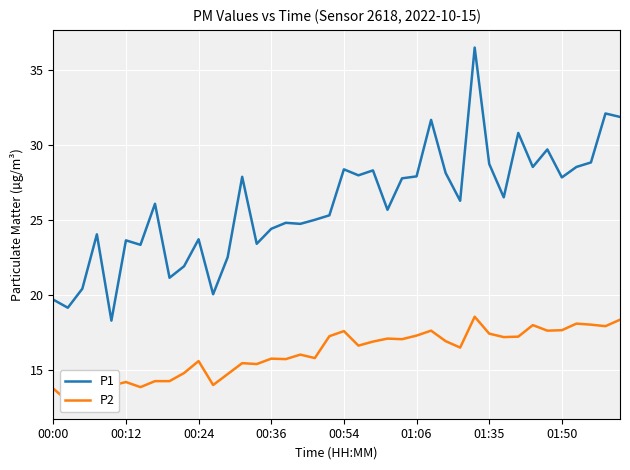

True or false: P2 and P1 intersect in this chart.

False